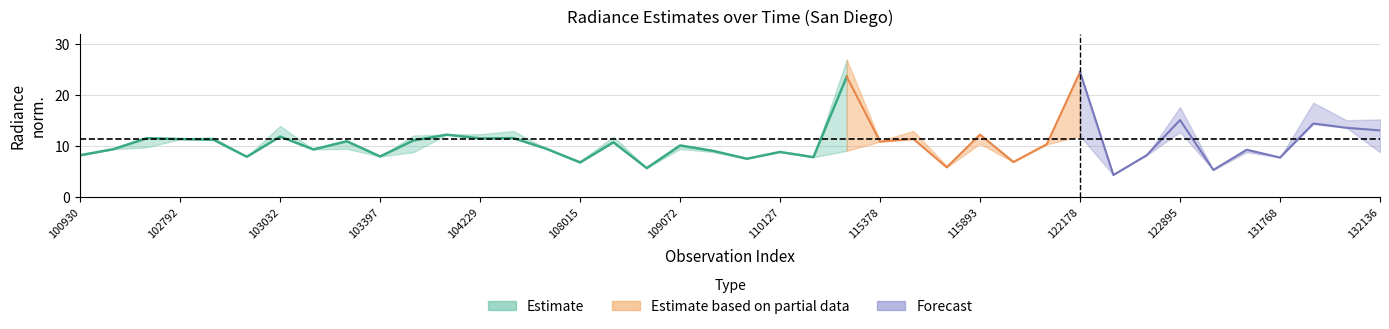

At how many categories does at least one series exceed 21?

2